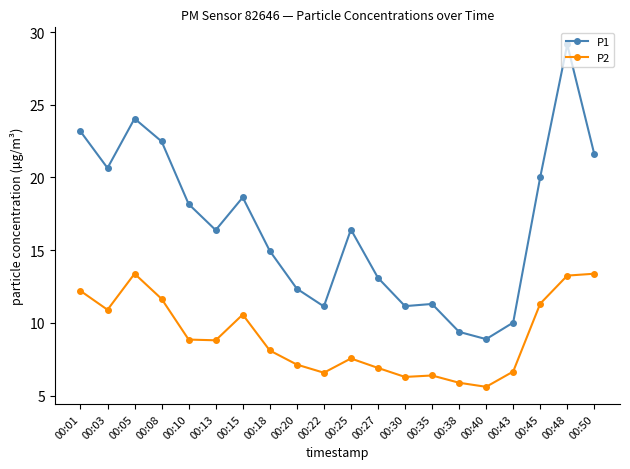

True or false: P2 and P1 cross at least once.

False